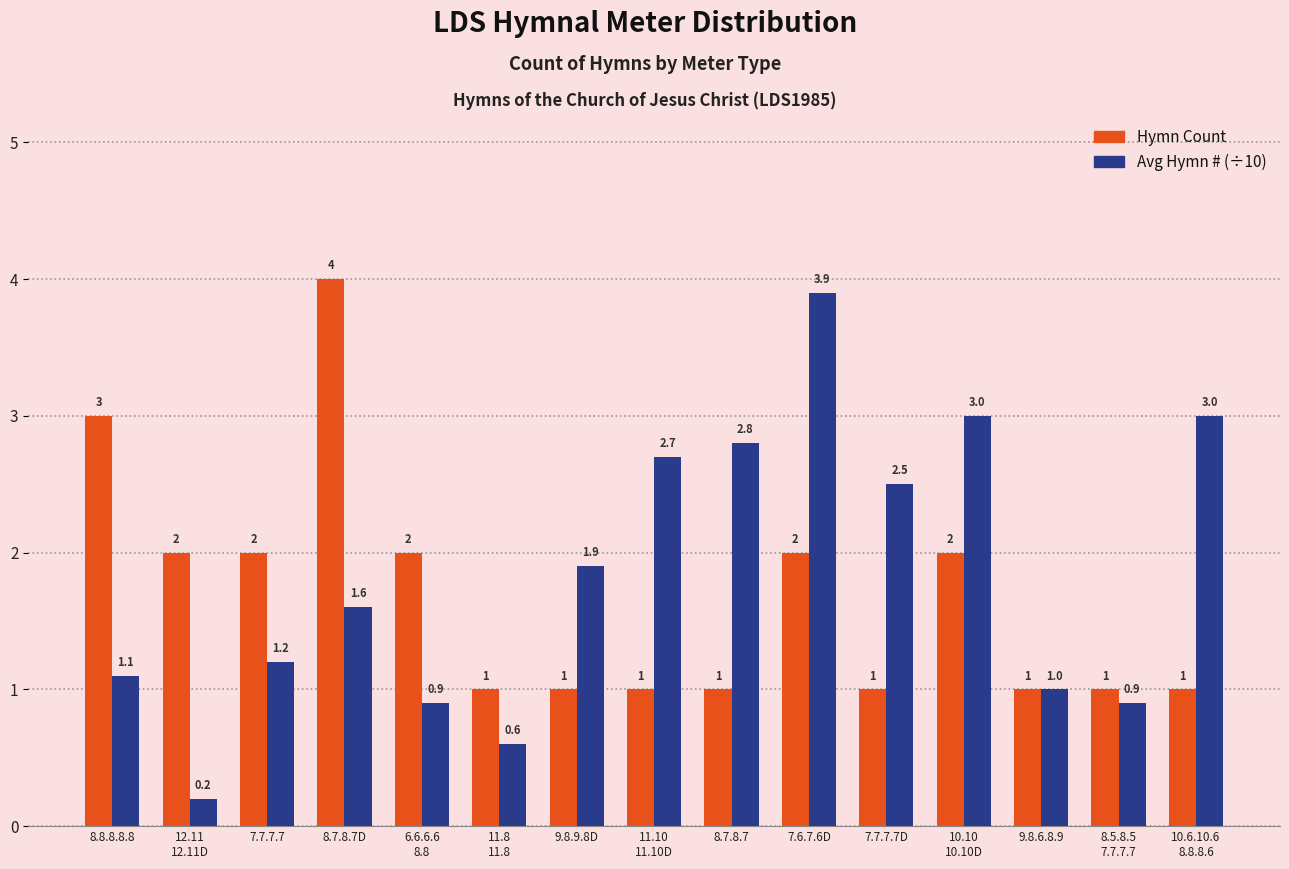

What is the value of the Hymn Count bar at the 6th from the left?

1.0